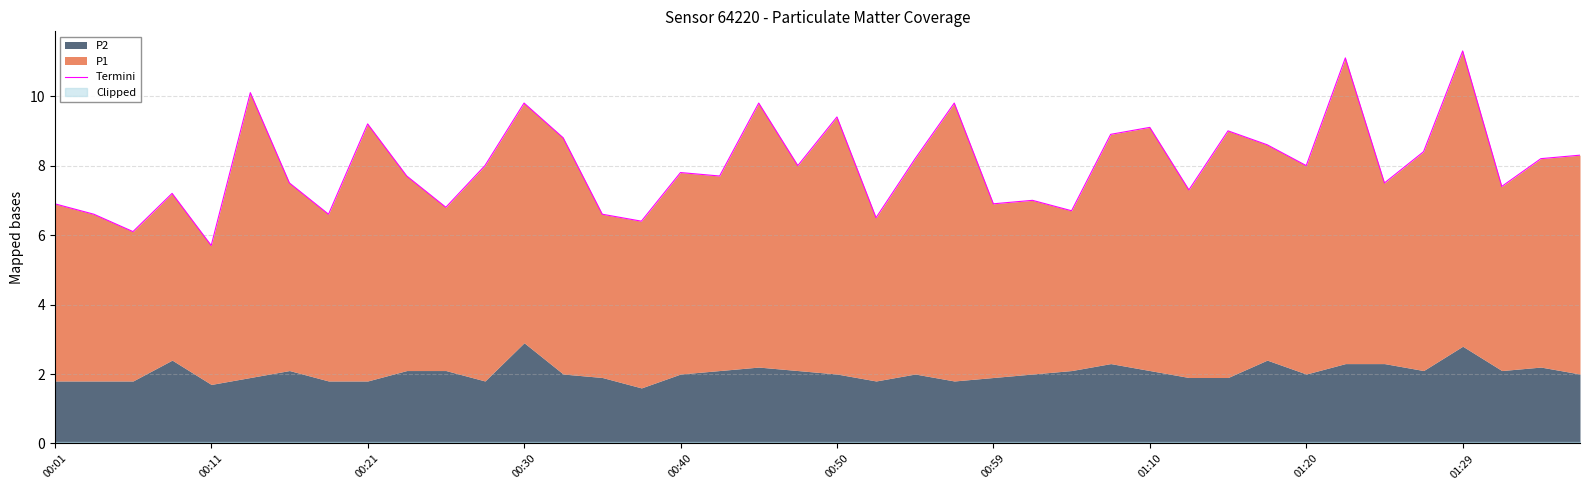

How many interior local peaks (higher than both neighbors) does the data have?

13